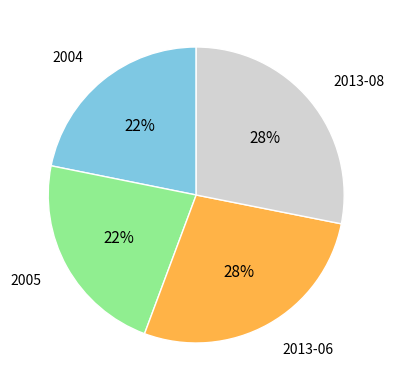

To the nearest percent, what percentage of the pie is 2013-08?

28%